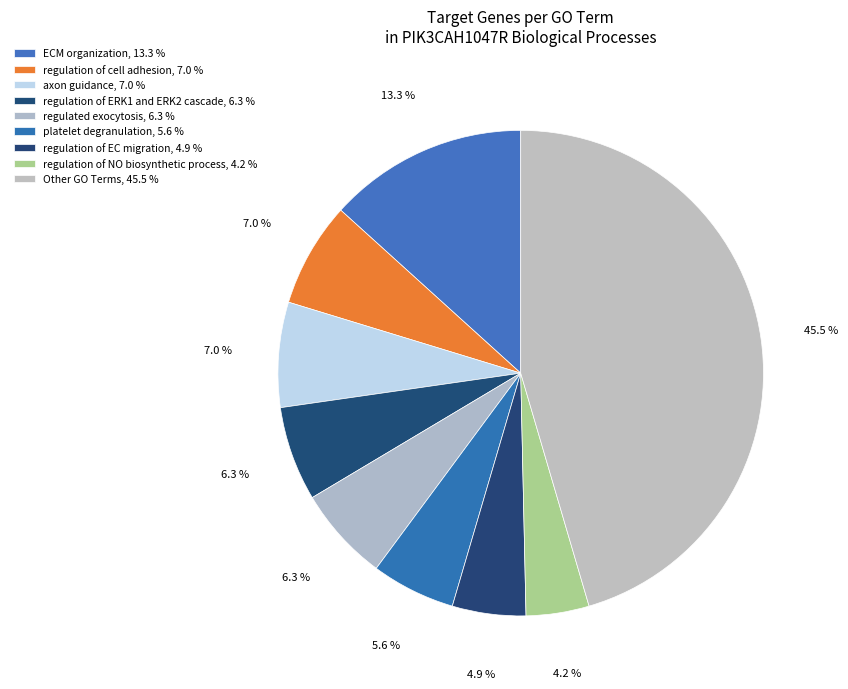

How many segments does this pie chart have?

9